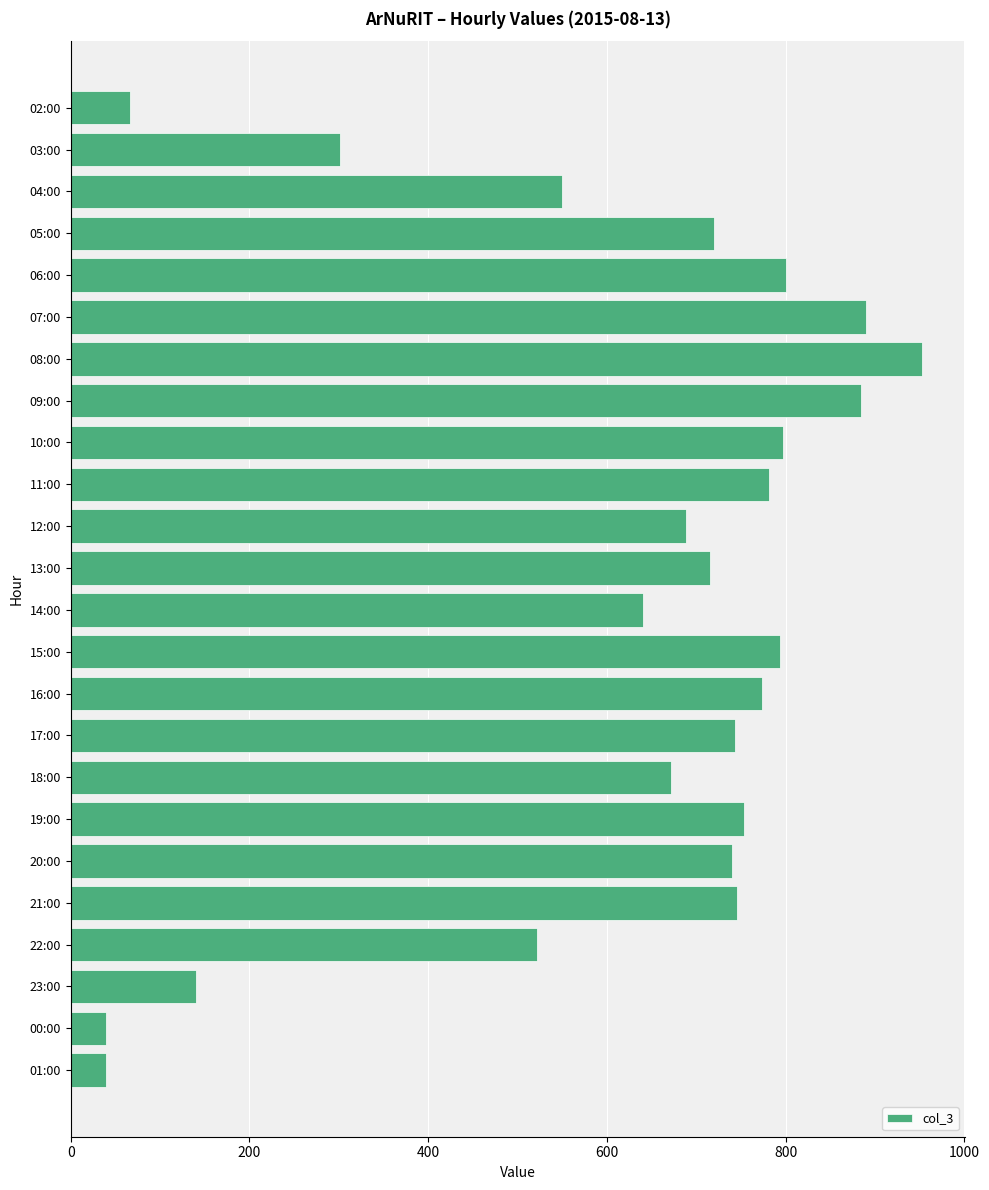

The value at 12:00 is 1190. True or false?

False